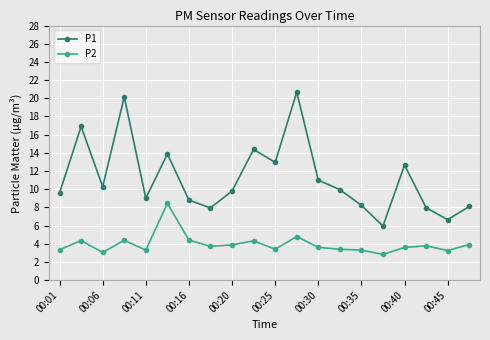

True or false: P1 and P2 intersect in this chart.

False